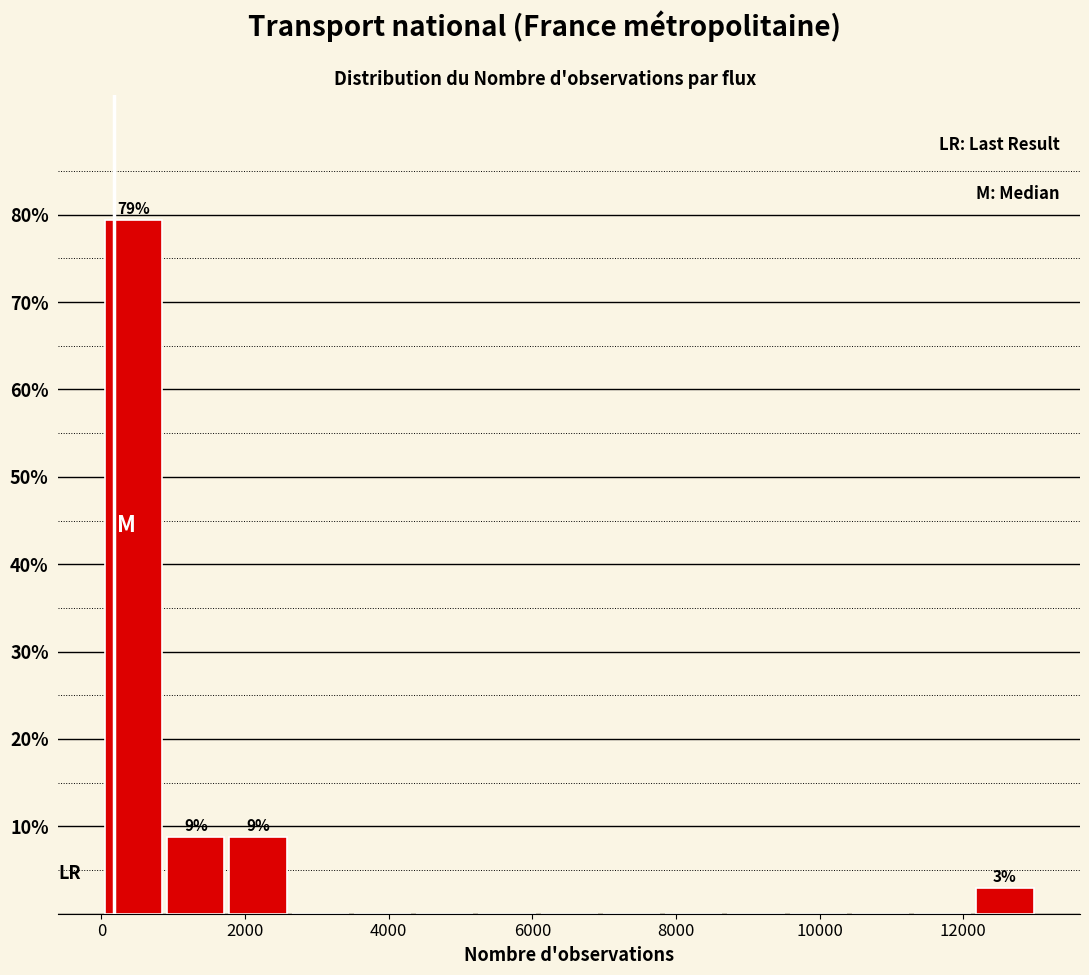

Which range on the x-axis has the tallest bar?

0 to 800